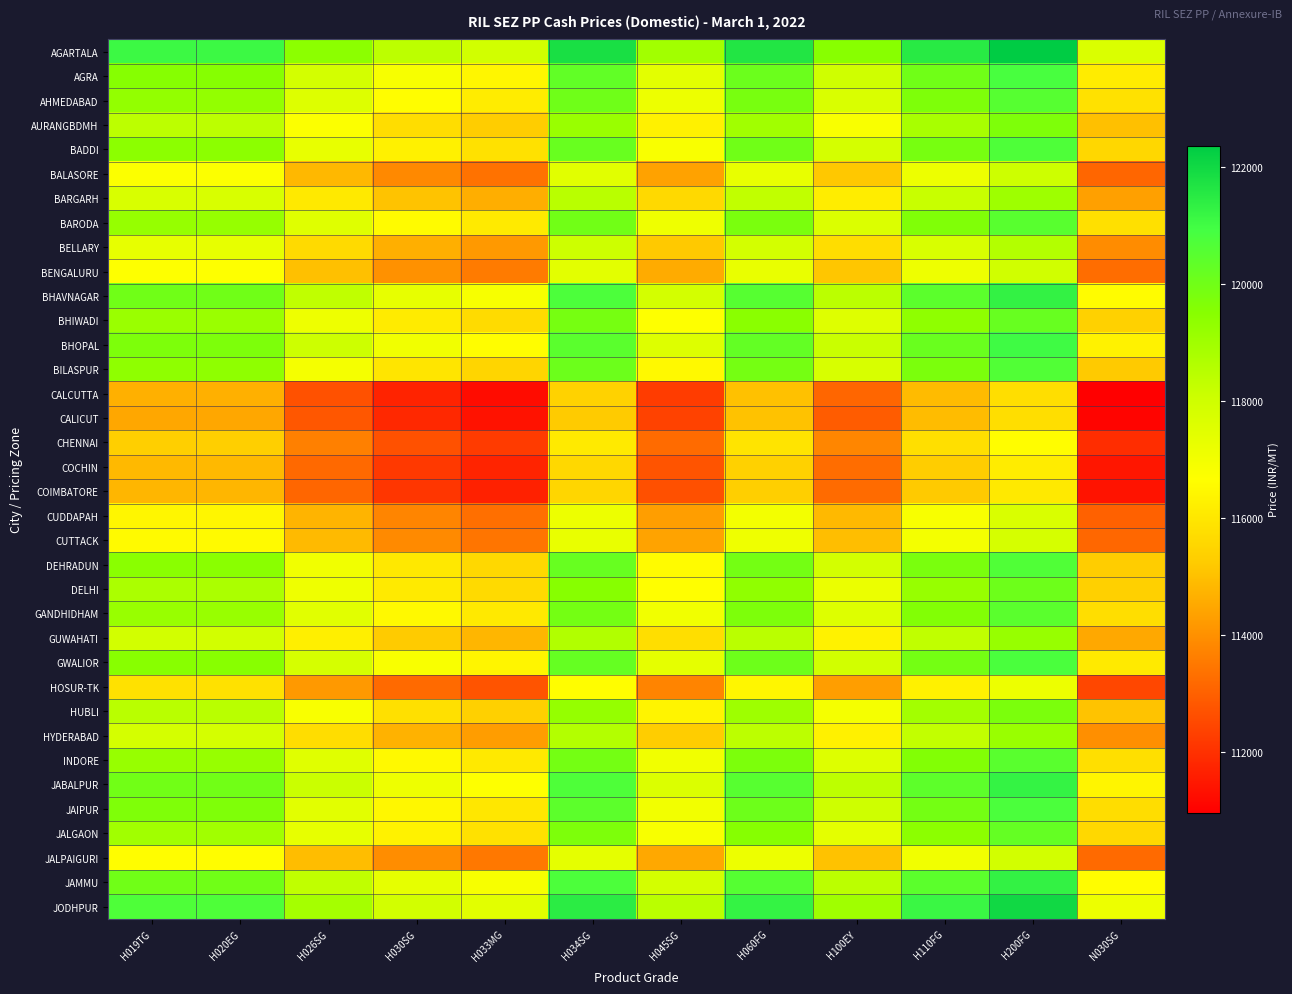

Reading right to left, what are all the values shown in this chart?

AGARTALA: N030SG=117672	H200FG=122374	H110FG=121515	H100EY=119510	H060FG=121644	H045SG=118956	H034SG=121829	H033MG=117958	H030SG=118411	H026SG=119409	H020EG=121081	H019TG=121081
AGRA: N030SG=116148	H200FG=120850	H110FG=119991	H100EY=117986	H060FG=120120	H045SG=117432	H034SG=120305	H033MG=116434	H030SG=116887	H026SG=117885	H020EG=119557	H019TG=119557
AHMEDABAD: N030SG=115861	H200FG=120564	H110FG=119704	H100EY=117700	H060FG=119834	H045SG=117145	H034SG=120018	H033MG=116148	H030SG=116600	H026SG=117598	H020EG=119270	H019TG=119270
AURANGBDMH: N030SG=115002	H200FG=119704	H110FG=118845	H100EY=116841	H060FG=118975	H045SG=116286	H034SG=119159	H033MG=115289	H030SG=115741	H026SG=116739	H020EG=118411	H019TG=118411
BADDI: N030SG=115557	H200FG=120721	H110FG=119861	H100EY=117857	H060FG=119991	H045SG=116841	H034SG=120176	H033MG=115843	H030SG=116296	H026SG=117293	H020EG=119427	H019TG=119427
BALASORE: N030SG=113099	H200FG=118032	H110FG=117173	H100EY=115169	H060FG=117303	H045SG=114383	H034SG=117487	H033MG=113386	H030SG=113838	H026SG=114836	H020EG=116739	H019TG=116739
BARGARH: N030SG=114328	H200FG=119030	H110FG=118171	H100EY=116166	H060FG=118300	H045SG=115612	H034SG=118485	H033MG=114614	H030SG=115067	H026SG=116065	H020EG=117737	H019TG=117737
BARODA: N030SG=115815	H200FG=120517	H110FG=119658	H100EY=117654	H060FG=119788	H045SG=117099	H034SG=119972	H033MG=116102	H030SG=116554	H026SG=117552	H020EG=119224	H019TG=119224
BELLARY: N030SG=113903	H200FG=118605	H110FG=117746	H100EY=115741	H060FG=117875	H045SG=115187	H034SG=118060	H033MG=114189	H030SG=114642	H026SG=115640	H020EG=117312	H019TG=117312
BENGALURU: N030SG=113275	H200FG=117977	H110FG=117118	H100EY=115113	H060FG=117247	H045SG=114559	H034SG=117432	H033MG=113561	H030SG=114014	H026SG=115012	H020EG=116684	H019TG=116684
BHAVNAGAR: N030SG=116591	H200FG=121293	H110FG=120434	H100EY=118430	H060FG=120564	H045SG=117875	H034SG=120748	H033MG=116878	H030SG=117330	H026SG=118328	H020EG=120000	H019TG=120000
BHIWADI: N030SG=115381	H200FG=120203	H110FG=119344	H100EY=117561	H060FG=119473	H045SG=116665	H034SG=119880	H033MG=115667	H030SG=116120	H026SG=117118	H020EG=119132	H019TG=119132
BHOPAL: N030SG=116314	H200FG=121016	H110FG=120157	H100EY=118152	H060FG=120286	H045SG=117598	H034SG=120471	H033MG=116600	H030SG=117053	H026SG=118051	H020EG=119723	H019TG=119723
BILASPUR: N030SG=115215	H200FG=120637	H110FG=119778	H100EY=117774	H060FG=119908	H045SG=116499	H034SG=120092	H033MG=115501	H030SG=115954	H026SG=116952	H020EG=119344	H019TG=119344
CALCUTTA: N030SG=110956	H200FG=115751	H110FG=114891	H100EY=113109	H060FG=115021	H045SG=112240	H034SG=115427	H033MG=111242	H030SG=111695	H026SG=112693	H020EG=114679	H019TG=114679
CALICUT: N030SG=111067	H200FG=115769	H110FG=114910	H100EY=112905	H060FG=115039	H045SG=112351	H034SG=115224	H033MG=111353	H030SG=111806	H026SG=112804	H020EG=114476	H019TG=114476
CHENNAI: N030SG=111935	H200FG=116637	H110FG=115778	H100EY=113774	H060FG=115908	H045SG=113219	H034SG=116092	H033MG=112222	H030SG=112674	H026SG=113672	H020EG=115344	H019TG=115344
COCHIN: N030SG=111436	H200FG=116139	H110FG=115279	H100EY=113275	H060FG=115409	H045SG=112721	H034SG=115594	H033MG=111723	H030SG=112176	H026SG=113173	H020EG=114845	H019TG=114845
COIMBATORE: N030SG=111372	H200FG=116074	H110FG=115215	H100EY=113210	H060FG=115344	H045SG=112656	H034SG=115529	H033MG=111658	H030SG=112111	H026SG=113109	H020EG=114781	H019TG=114781
CUDDAPAH: N030SG=113016	H200FG=117718	H110FG=116859	H100EY=114855	H060FG=116988	H045SG=114300	H034SG=117173	H033MG=113303	H030SG=113755	H026SG=114753	H020EG=116425	H019TG=116425
CUTTACK: N030SG=113127	H200FG=117829	H110FG=116970	H100EY=114965	H060FG=117099	H045SG=114411	H034SG=117284	H033MG=113413	H030SG=113866	H026SG=114864	H020EG=116536	H019TG=116536
DEHRADUN: N030SG=115289	H200FG=120665	H110FG=119806	H100EY=117885	H060FG=119935	H045SG=116573	H034SG=120203	H033MG=115575	H030SG=116028	H026SG=117025	H020EG=119455	H019TG=119455
DELHI: N030SG=115363	H200FG=120065	H110FG=119206	H100EY=117201	H060FG=119335	H045SG=116647	H034SG=119520	H033MG=115649	H030SG=116102	H026SG=117099	H020EG=118771	H019TG=118771
GANDHIDHAM: N030SG=115769	H200FG=120471	H110FG=119612	H100EY=117607	H060FG=119741	H045SG=117053	H034SG=119926	H033MG=116055	H030SG=116508	H026SG=117506	H020EG=119178	H019TG=119178
GUWAHATI: N030SG=114485	H200FG=119187	H110FG=118328	H100EY=116323	H060FG=118457	H045SG=115769	H034SG=118642	H033MG=114771	H030SG=115224	H026SG=116222	H020EG=117894	H019TG=117894
GWALIOR: N030SG=116092	H200FG=120794	H110FG=119935	H100EY=117931	H060FG=120065	H045SG=117376	H034SG=120249	H033MG=116379	H030SG=116831	H026SG=117829	H020EG=119501	H019TG=119501
HOSUR-TK: N030SG=112453	H200FG=117155	H110FG=116296	H100EY=114291	H060FG=116425	H045SG=113737	H034SG=116610	H033MG=112739	H030SG=113192	H026SG=114189	H020EG=115861	H019TG=115861
HUBLI: N030SG=115076	H200FG=119778	H110FG=118919	H100EY=116915	H060FG=119048	H045SG=116360	H034SG=119233	H033MG=115363	H030SG=115815	H026SG=116813	H020EG=118485	H019TG=118485
HYDERABAD: N030SG=113977	H200FG=119141	H110FG=118282	H100EY=116277	H060FG=118411	H045SG=115261	H034SG=118596	H033MG=114263	H030SG=114716	H026SG=115714	H020EG=117848	H019TG=117848
INDORE: N030SG=115778	H200FG=120480	H110FG=119621	H100EY=117617	H060FG=119751	H045SG=117062	H034SG=119935	H033MG=116065	H030SG=116517	H026SG=117515	H020EG=119187	H019TG=119187
JABALPUR: N030SG=116379	H200FG=121266	H110FG=120406	H100EY=118402	H060FG=120536	H045SG=117663	H034SG=120721	H033MG=116665	H030SG=117118	H026SG=118115	H020EG=119972	H019TG=119972
JAIPUR: N030SG=115723	H200FG=120785	H110FG=119926	H100EY=118014	H060FG=120055	H045SG=117007	H034SG=120425	H033MG=116009	H030SG=116462	H026SG=117460	H020EG=119677	H019TG=119677
JALGAON: N030SG=115575	H200FG=120277	H110FG=119418	H100EY=117413	H060FG=119547	H045SG=116859	H034SG=119732	H033MG=115861	H030SG=116314	H026SG=117312	H020EG=118984	H019TG=118984
JALPAIGURI: N030SG=113201	H200FG=117903	H110FG=117044	H100EY=115039	H060FG=117173	H045SG=114485	H034SG=117358	H033MG=113487	H030SG=113940	H026SG=114938	H020EG=116610	H019TG=116610
JAMMU: N030SG=116600	H200FG=121303	H110FG=120443	H100EY=118439	H060FG=120573	H045SG=117885	H034SG=120758	H033MG=116887	H030SG=117339	H026SG=118337	H020EG=120009	H019TG=120009
JODHPUR: N030SG=117173	H200FG=121995	H110FG=121136	H100EY=119002	H060FG=121266	H045SG=118457	H034SG=121450	H033MG=117460	H030SG=117912	H026SG=118910	H020EG=120702	H019TG=120702